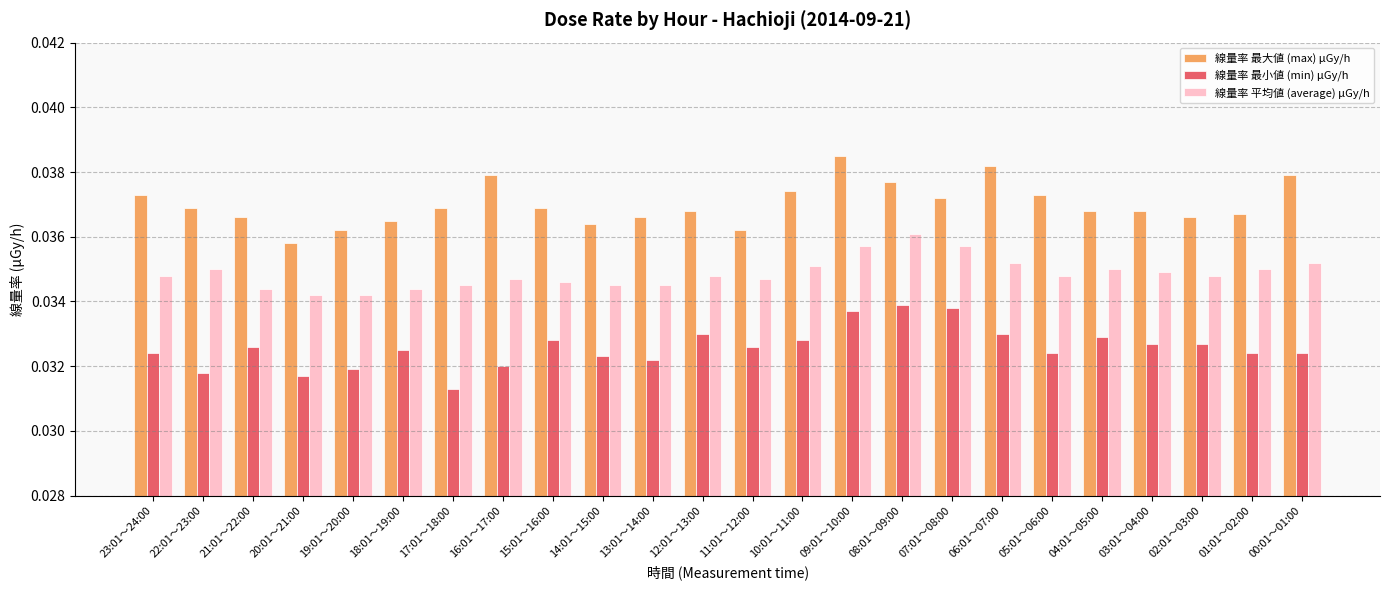

How many 線量率 最小値 (min) μGy/h values are between 0 and 1?

24